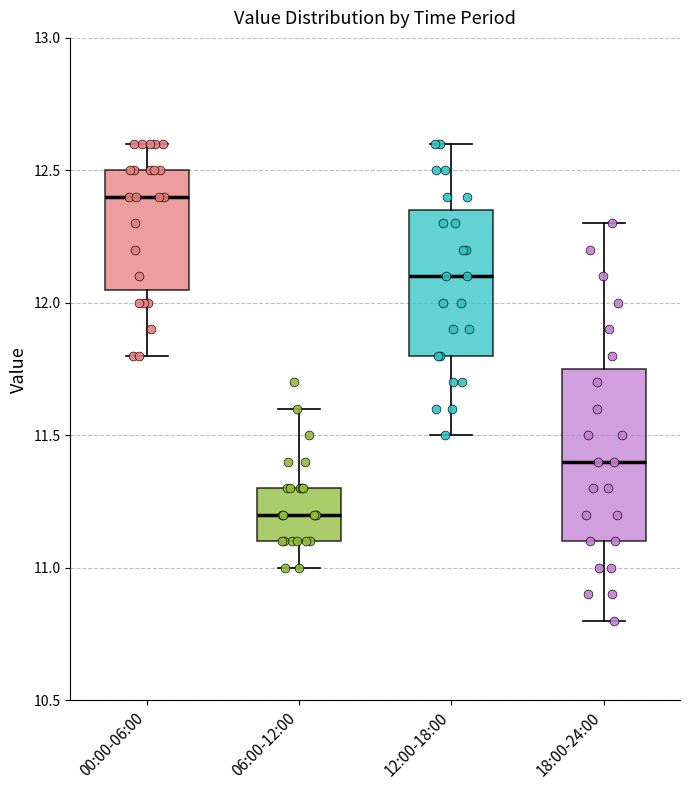

Comparing the boxes themselves (not the whiskers), which one is the tallest?

18:00-24:00